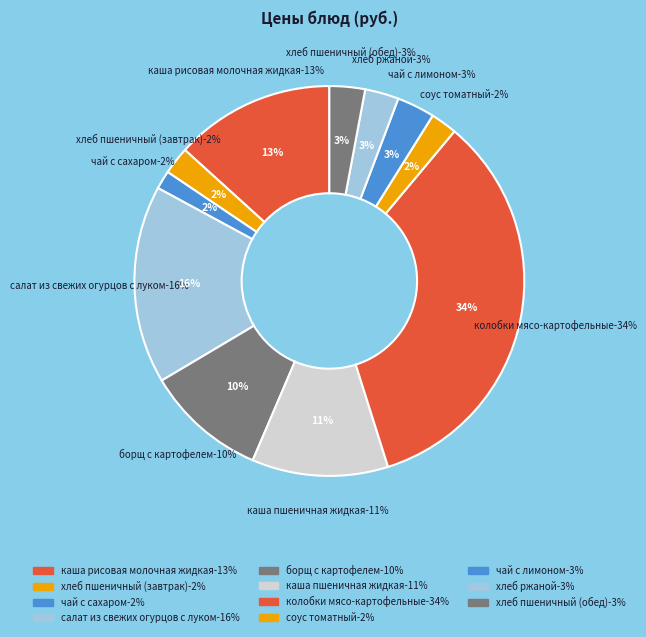

To the nearest percent, what portion does каша пшеничная жидкая represent?

11%